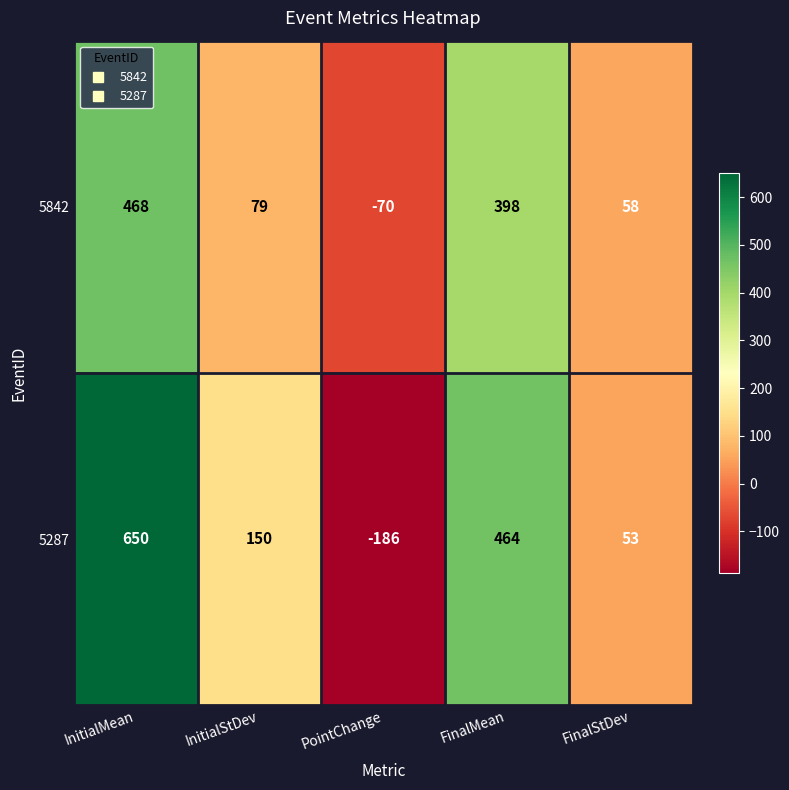

True or false: 5842 has a value of -70 at PointChange.

True